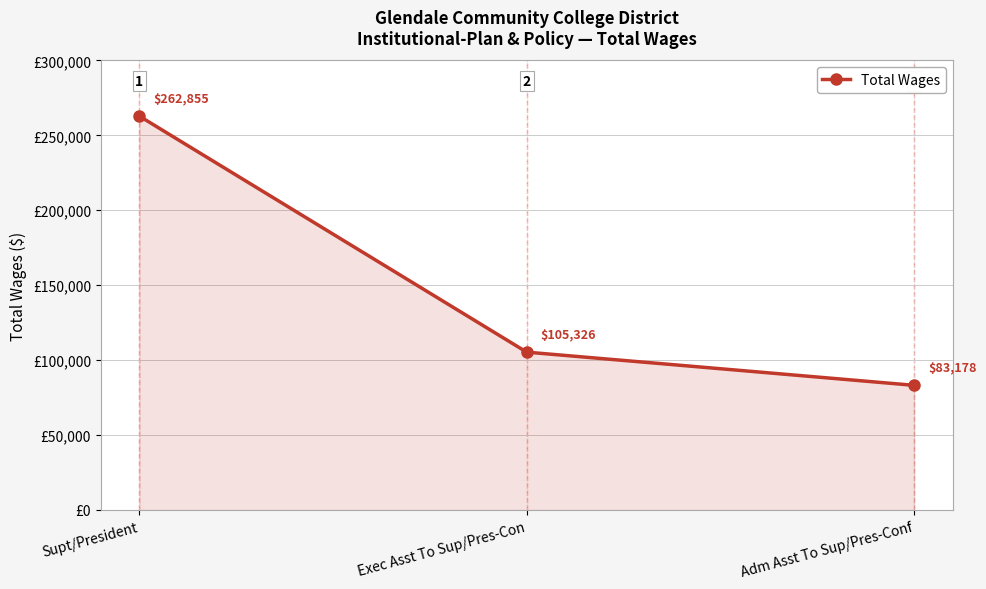

The value at Supt/President is 262855. True or false?

True